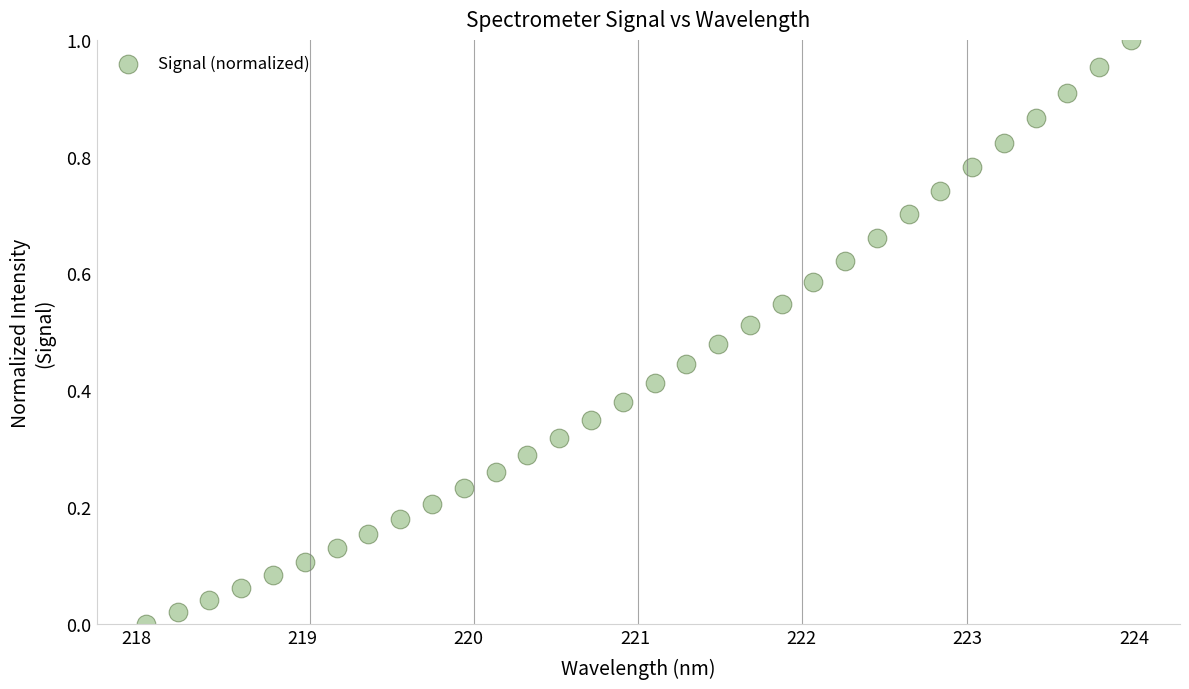

What is the range of X values (max minus min)?

5.9